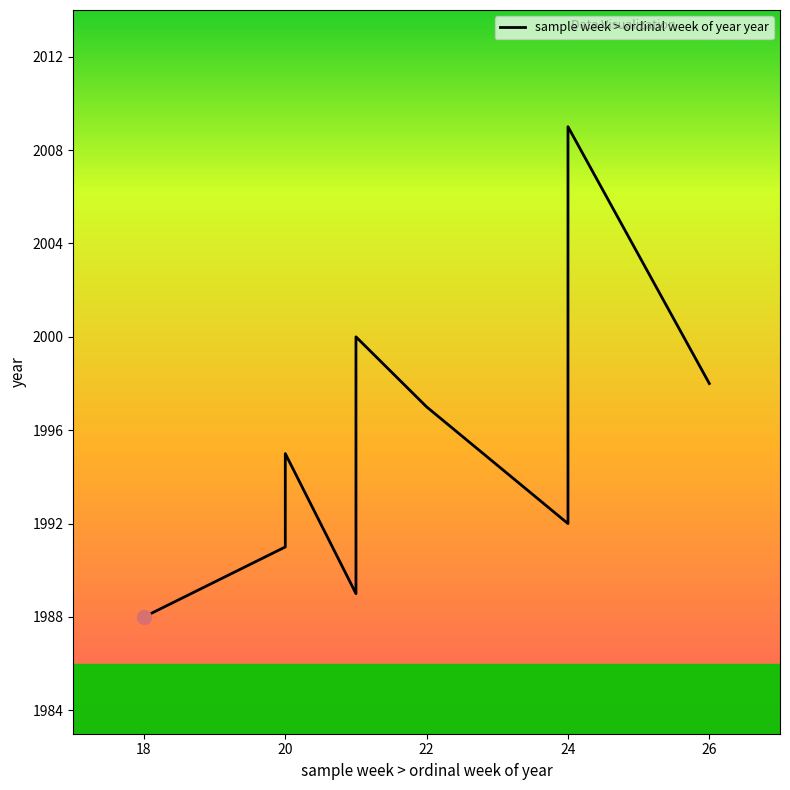

Does the chart have visible grid lines?

No